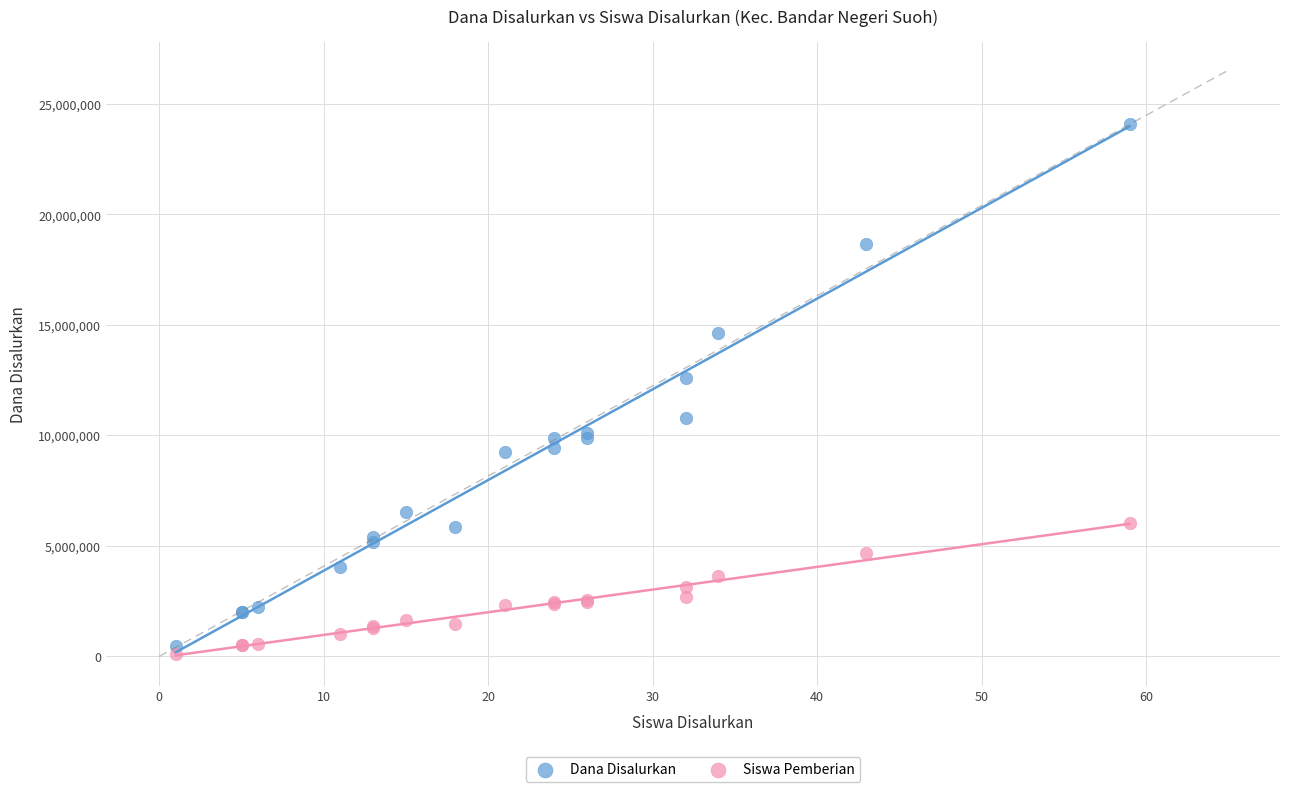

Which series reaches the minimum Y coordinate?

Siswa Pemberian